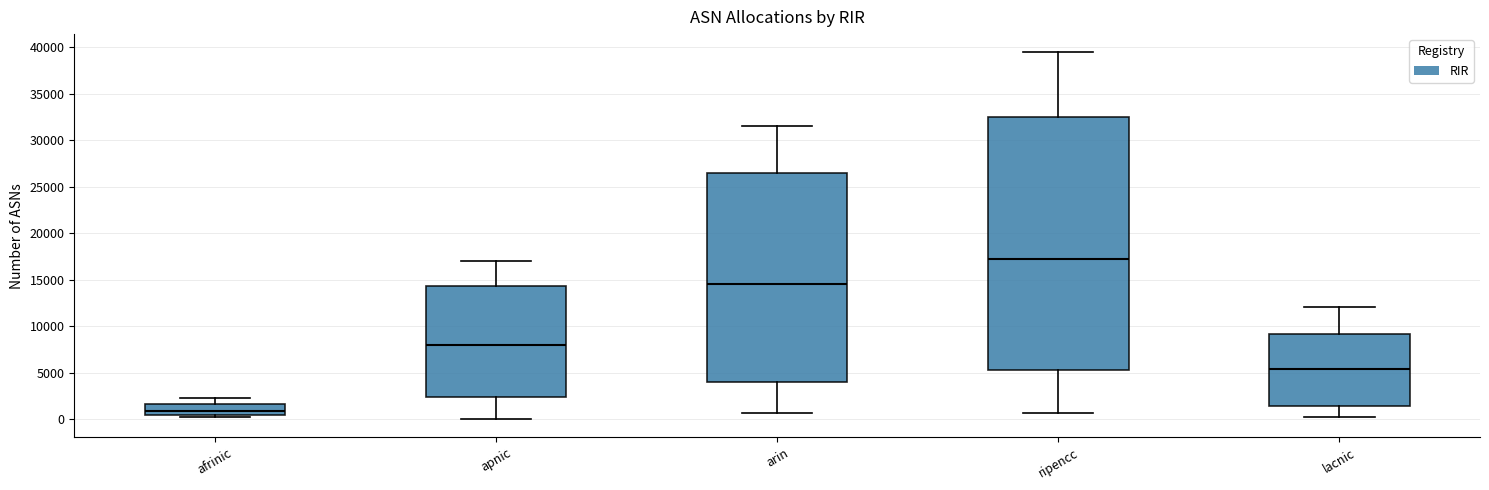

Which box has the highest median line?

ripencc